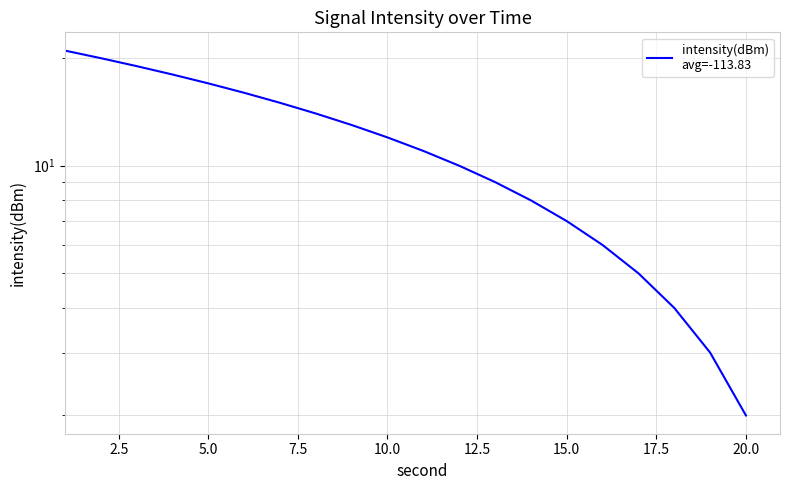

Reading right to left, list all the values displayed in this chart.

2	3	4	5	6	7	8	9	10	11	12	13	14	15	16	17	18	19	20	21